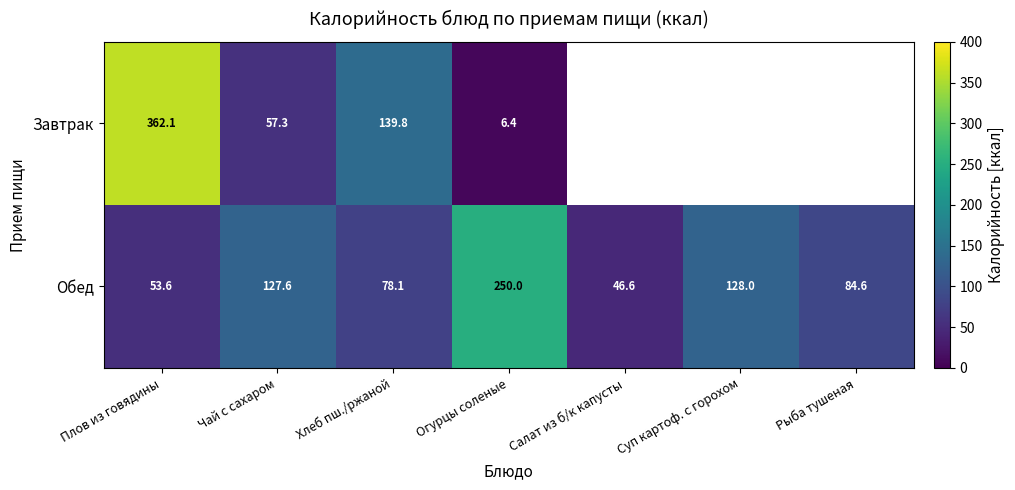

At which label does Обед first exceed 84?

Чай с сахаром